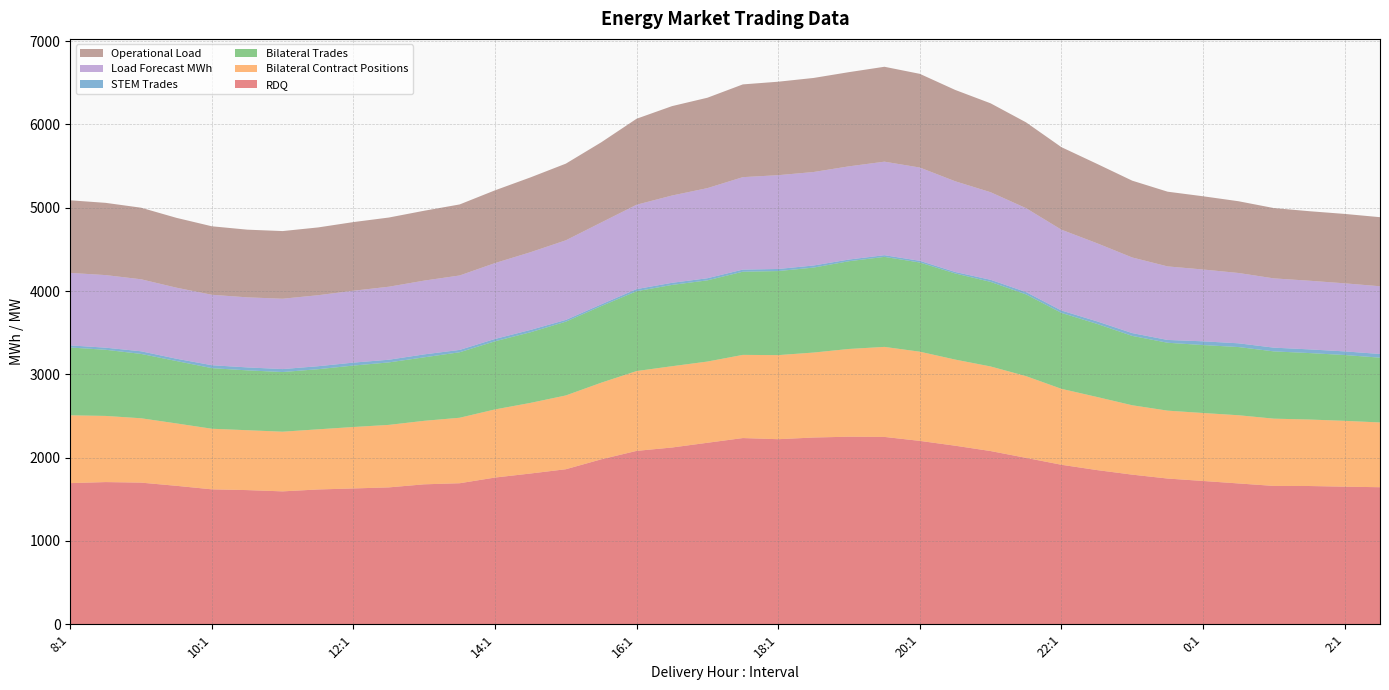

Reading right to left, extract all data points from this chart.

RDQ: 1645.5	1652.1	1660.0	1661.0	1691.0	1720.6	1749.6	1796.5	1851.6	1915.0	1998.0	2079.7	2143.7	2201.7	2249.3	2252.0	2242.1	2222.0	2235.7	2179.1	2122.3	2081.8	1980.4	1861.4	1810.0	1761.6	1693.3	1680.4	1643.6	1630.8	1618.6	1595.7	1611.0	1620.1	1662.3	1700.7	1707.2	1694.8
Bilateral Contract Positions: 777.6	790.1	798.1	807.6	818.6	815.7	815.0	832.8	877.7	911.6	981.1	1015.2	1033.8	1070.7	1080.6	1053.2	1020.0	1009.1	998.4	974.8	975.8	958.3	919.8	885.7	847.7	817.8	786.1	762.3	750.1	737.6	721.8	716.2	718.7	727.3	748.9	772.5	794.0	813.9
Bilateral Trades: 777.6	790.1	798.1	807.6	818.6	815.7	815.0	832.8	877.7	911.6	981.1	1015.2	1033.8	1070.7	1080.6	1053.2	1020.0	1009.1	998.4	974.8	975.8	958.3	919.8	885.7	847.7	817.8	786.1	762.3	750.1	737.6	721.8	716.2	718.7	727.3	748.9	772.5	794.0	813.9
STEM Trades: 44.5	43.6	44.2	44.9	44.9	44.9	33.7	33.7	30.7	28.5	28.4	25.3	18.0	20.4	20.4	20.4	25.0	25.1	25.3	25.5	25.5	25.7	20.9	20.9	28.3	28.3	28.3	35.3	32.3	35.5	35.7	35.6	35.4	35.4	27.8	31.6	25.4	25.3
Load Forecast MWh: 812.7	817.1	824.2	831.4	844.2	862.1	882.7	907.6	937.5	970.2	1006.7	1051.1	1088.6	1119.4	1122.5	1118.6	1122.2	1125.8	1109.8	1081.6	1047.7	1012.7	982.4	955.6	932.7	910.7	893.5	885.6	876.2	862.6	852.3	844.3	841.0	845.4	852.6	864.2	871.2	870.1
Operational Load: 829.3	833.1	834.4	844.2	861.3	879.1	897.0	922.2	953.2	990.8	1030.3	1067.3	1096.3	1124.8	1139.3	1130.8	1129.1	1122.1	1113.4	1085.2	1073.2	1032.4	962.6	920.3	898.3	873.2	852.7	838.7	830.6	824.2	813.7	812.1	812.4	822.3	838.3	859.3	867.2	871.5